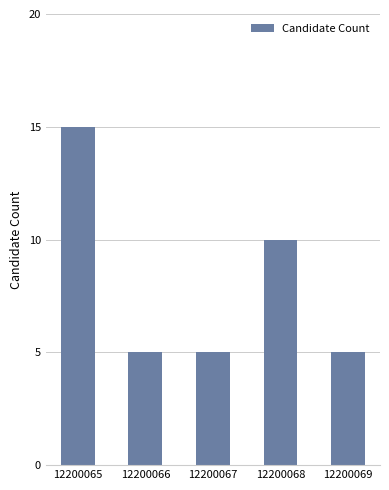

What is the minimum value shown in the chart?

5